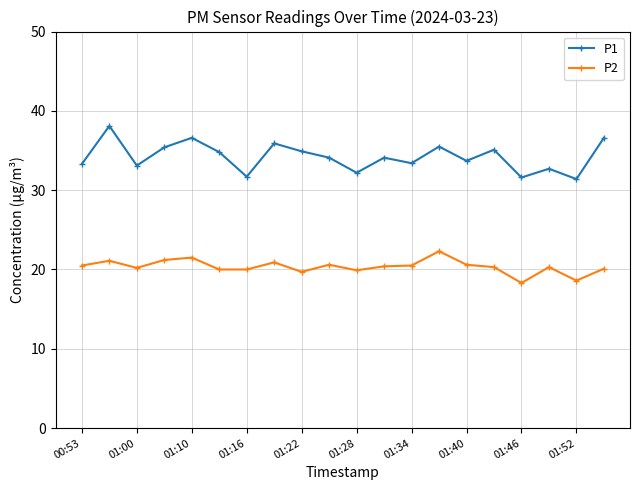

True or false: P2 has more than 2 points higher than both neighbors.

True